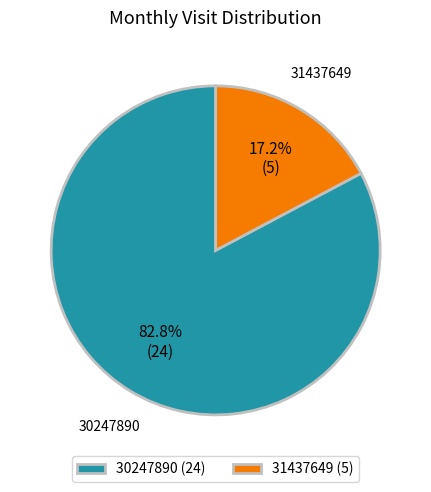

To the nearest percent, what percentage of the pie is 31437649?

17%